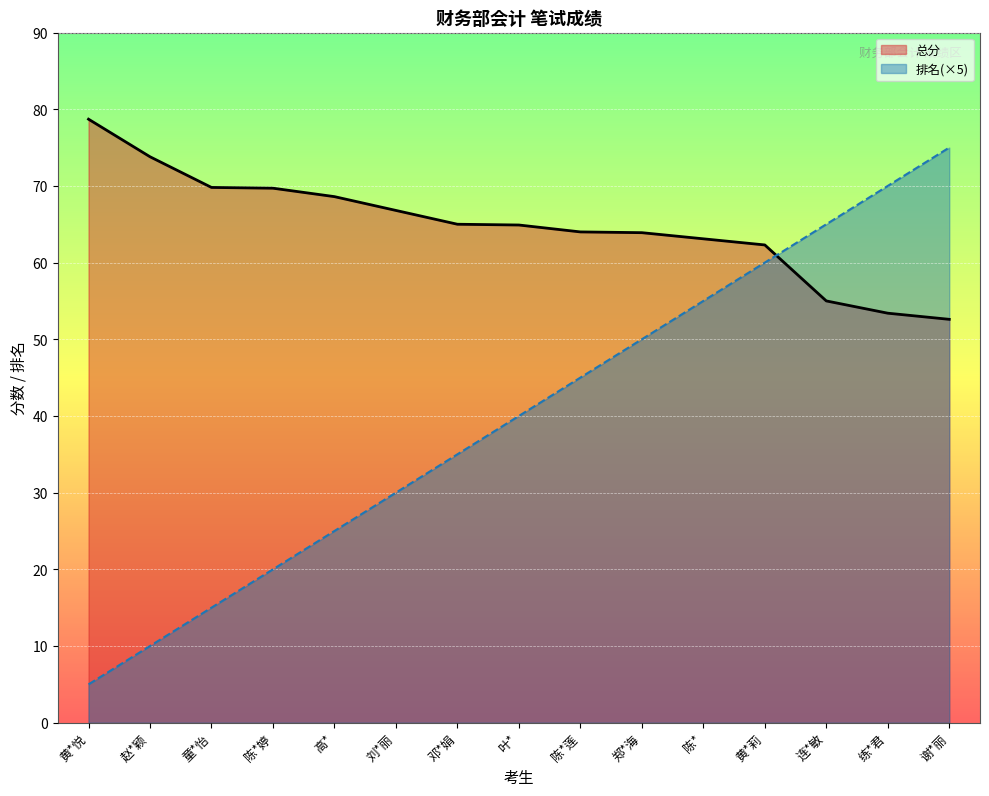

True or false: 排名 and 总分 intersect in this chart.

True